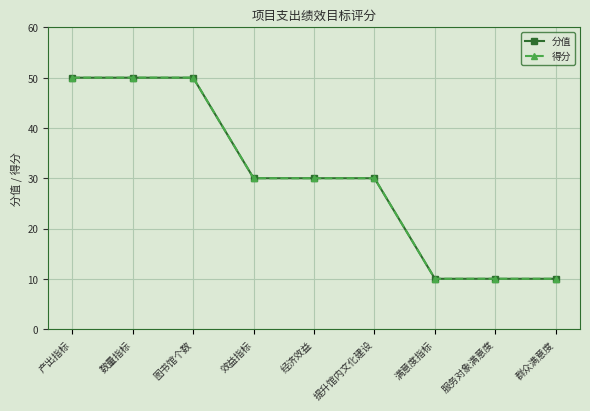

The value of 分值 at 群众满意度 is 15. True or false?

False